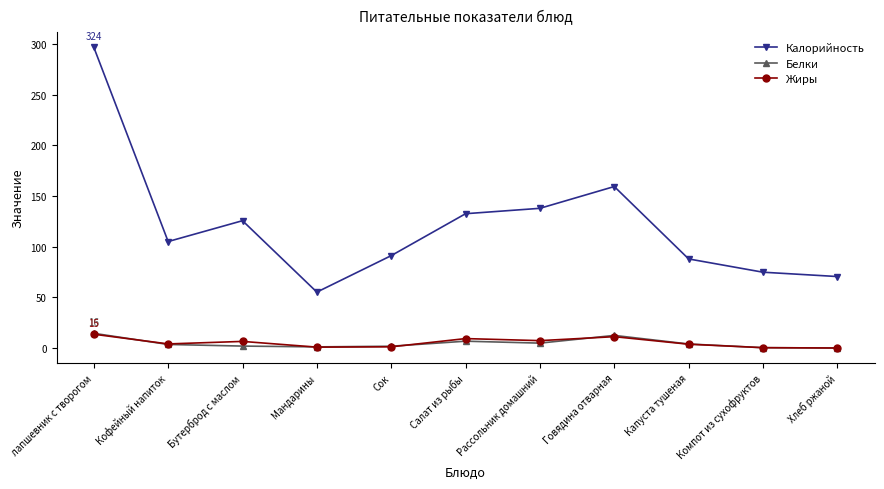

Is the value of Калорийность at Капуста тушеная greater than the value of Белки at Рассольник домашний?

Yes